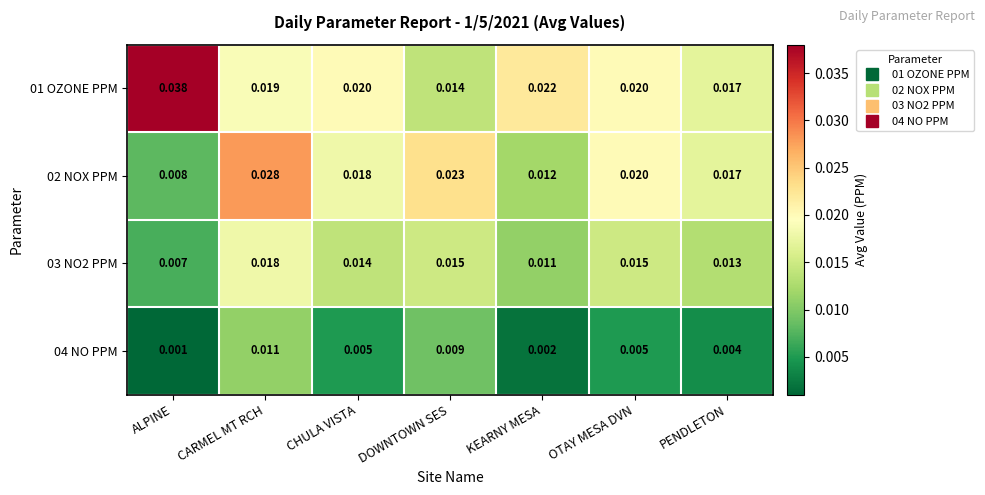

Is the value of 03 NO2 PPM at PENDLETON greater than the value of 01 OZONE PPM at ALPINE?

No